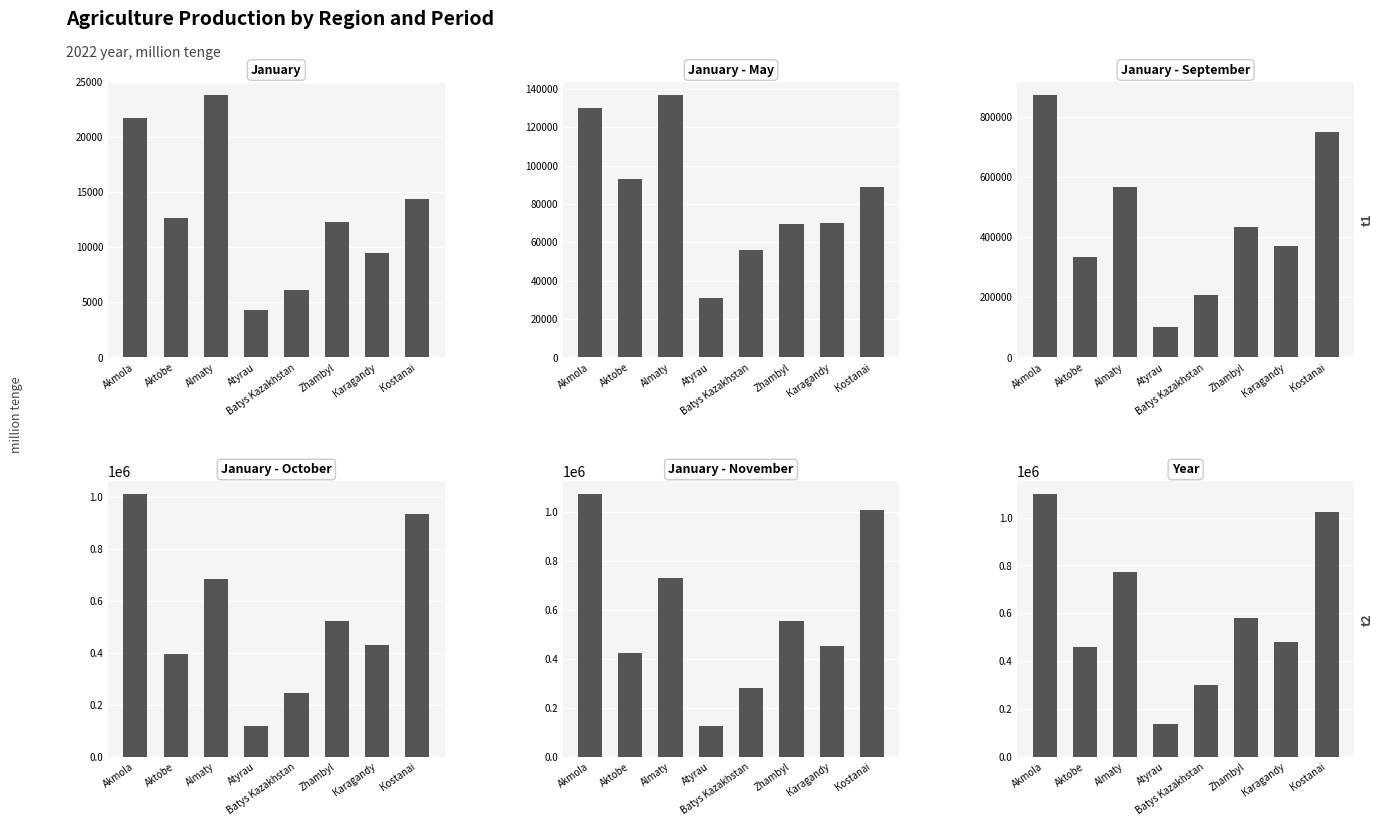

At which label does January - October first exceed 524051?

Akmola